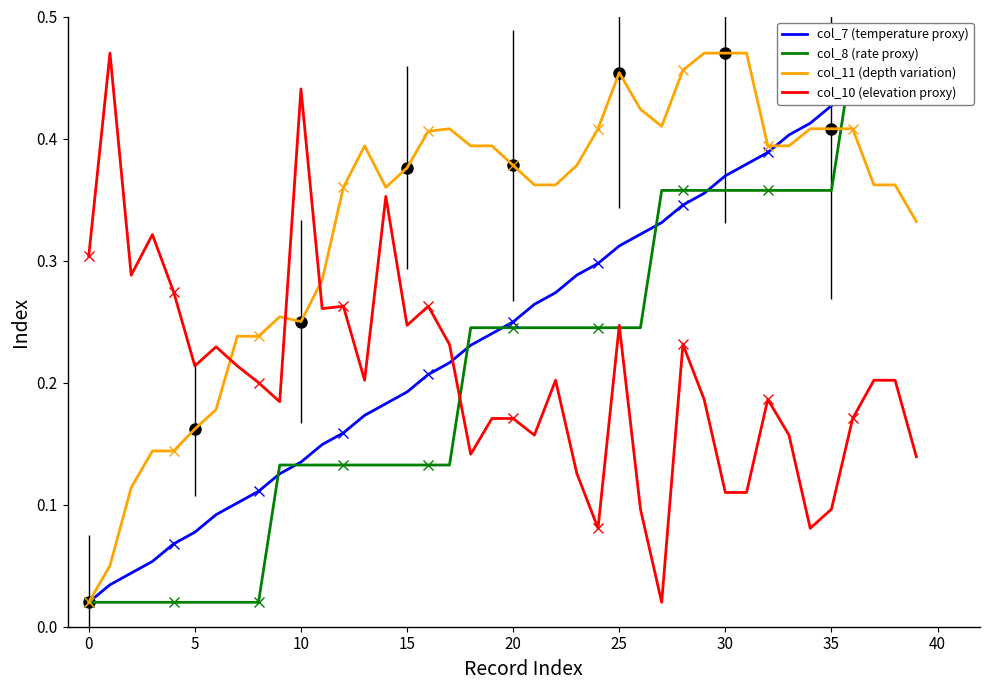

What is the difference between the col_8 (rate proxy) values at 12 and 30?

0.2